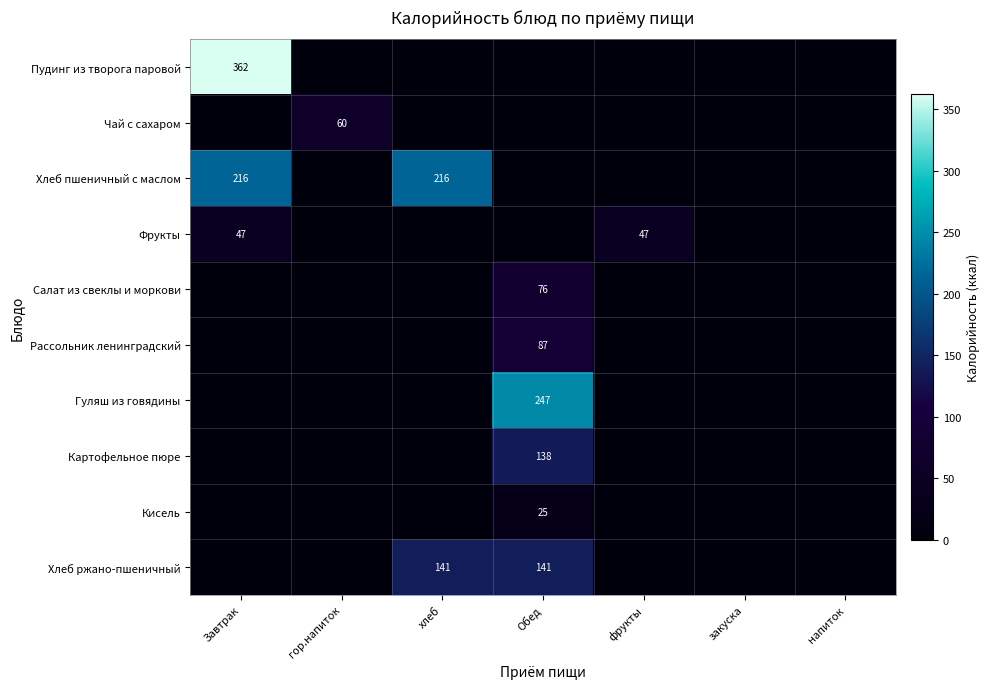

The Хлеб пшеничный с маслом series shows 216 at Завтрак. True or false?

True